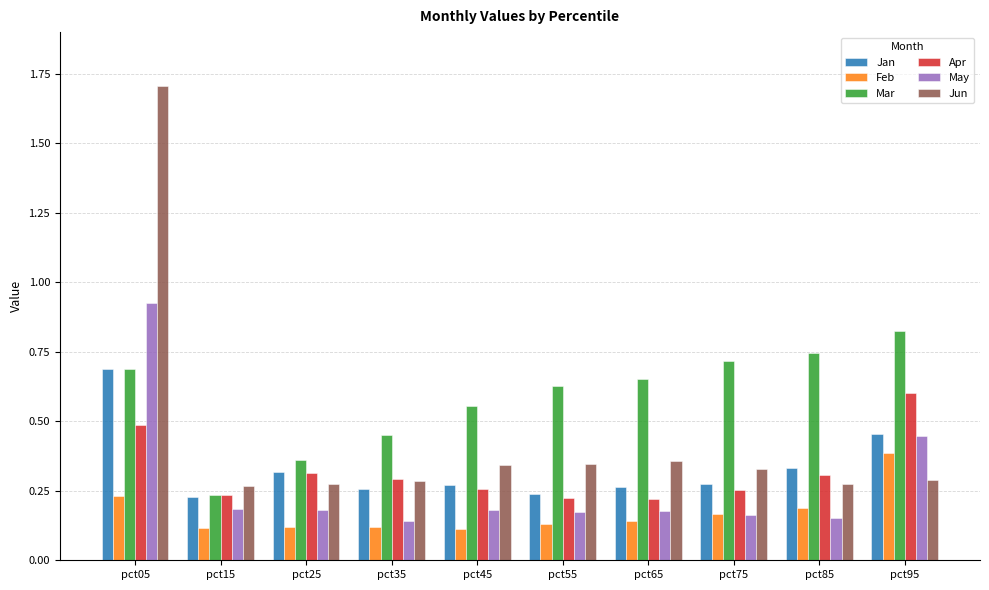

Which series has the largest total across all categories?

Mar